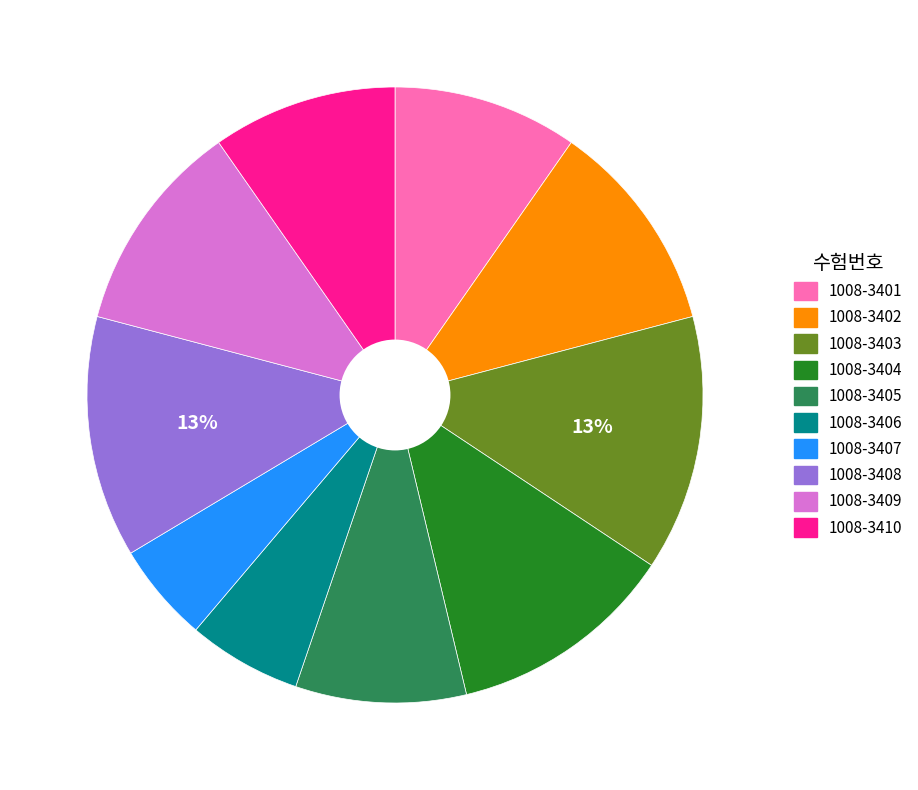

Is there any slice that represents more than half of the pie?

No